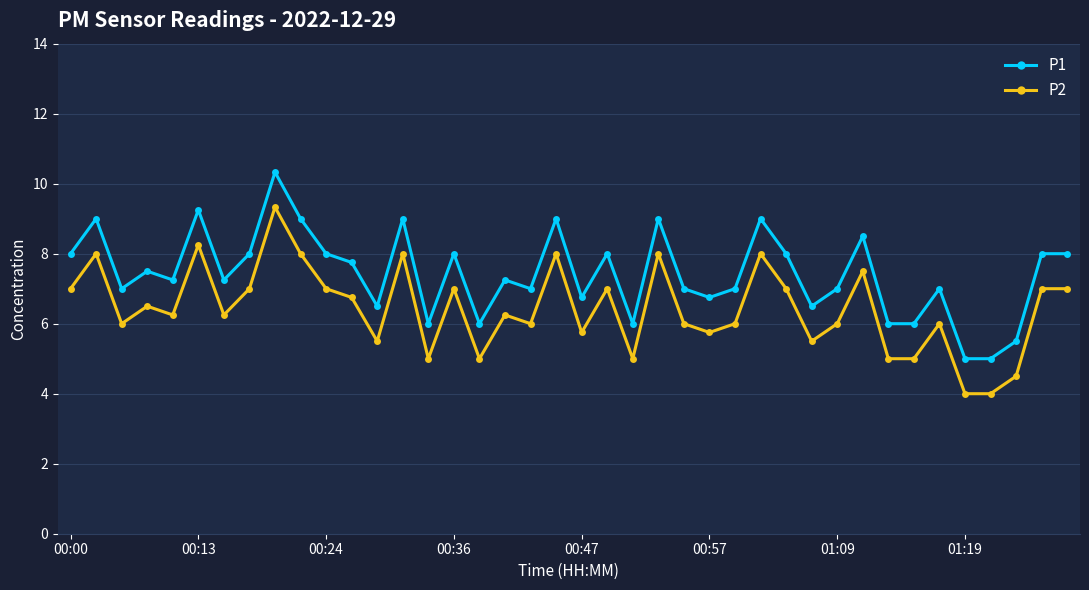

True or false: P2 and P1 cross at least once.

False